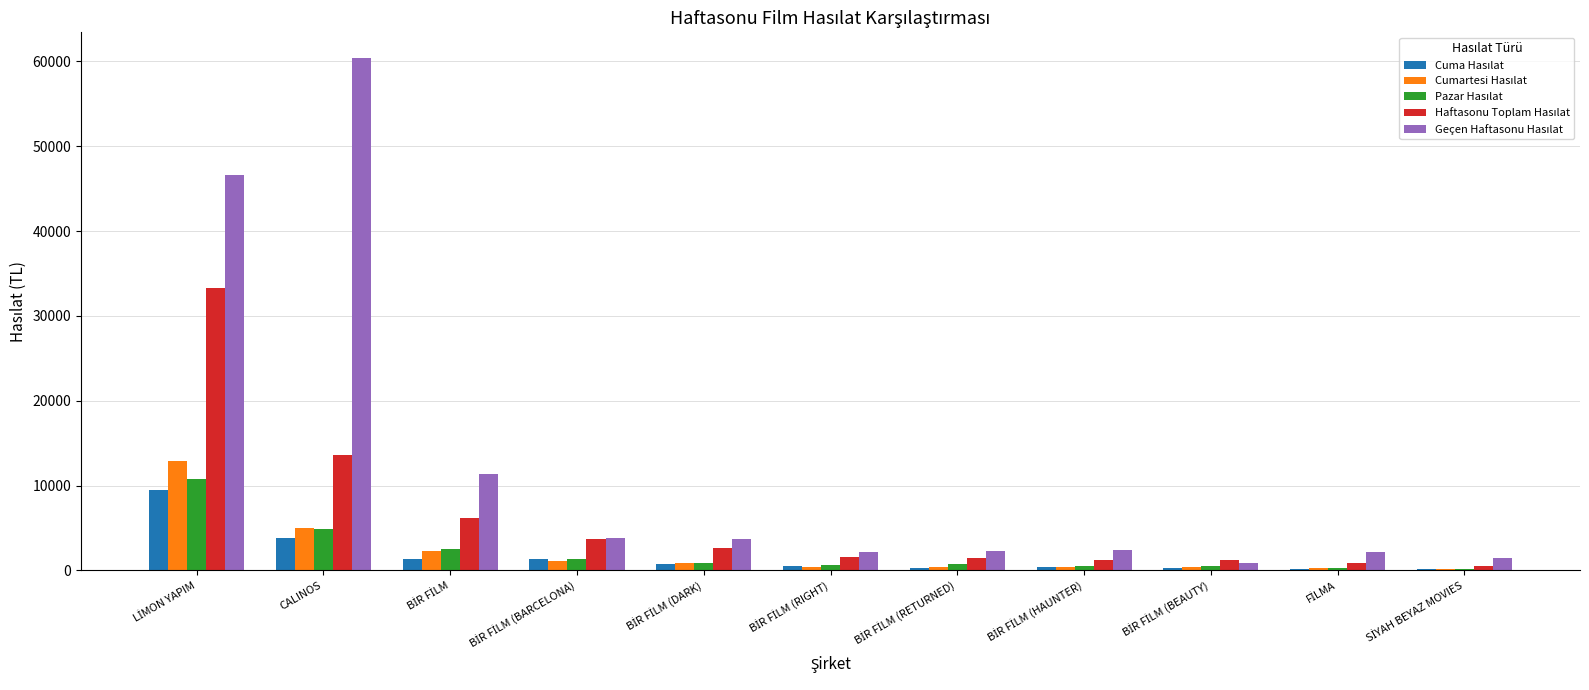

Which has a higher value, BİR FİLM (BARCELONA) or SİYAH BEYAZ MOVIES?

BİR FİLM (BARCELONA)